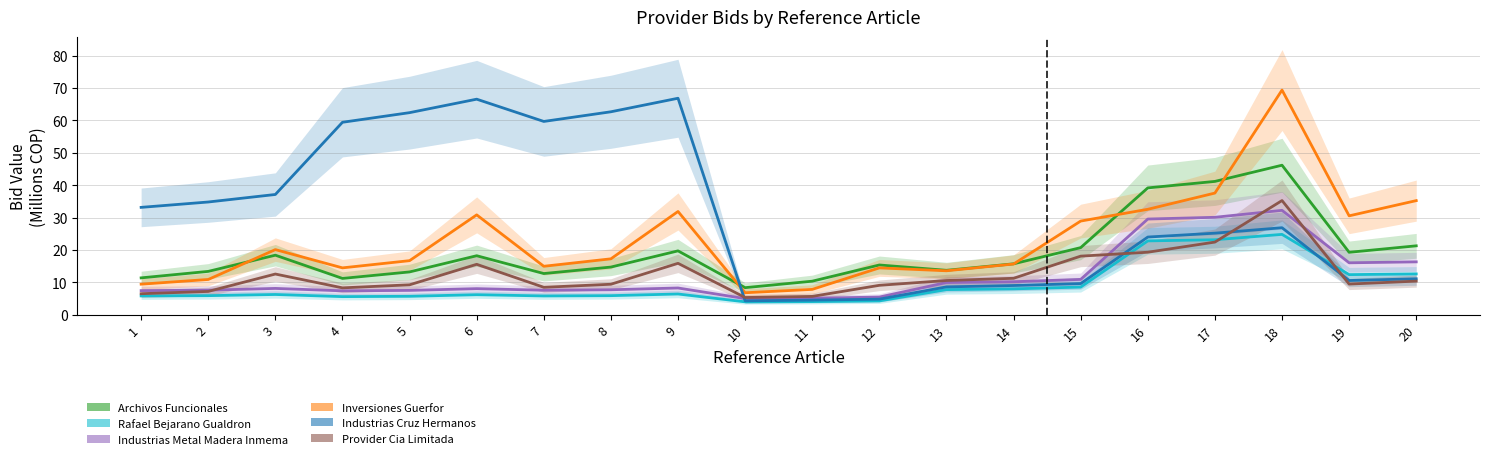

What are all the series names shown in the legend?

Archivos Funcionales, Rafael Bejarano Gualdron, Industrias Metal Madera Inmema, Inversiones Guerfor, Industrias Cruz Hermanos, Provider Cia Limitada